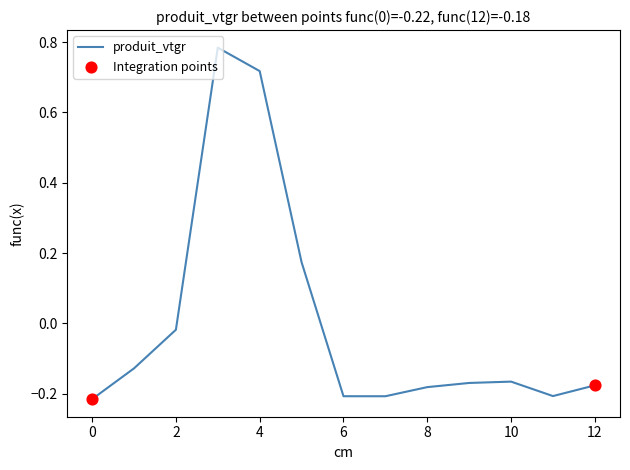

What is the difference between the maximum and minimum values?

1.0